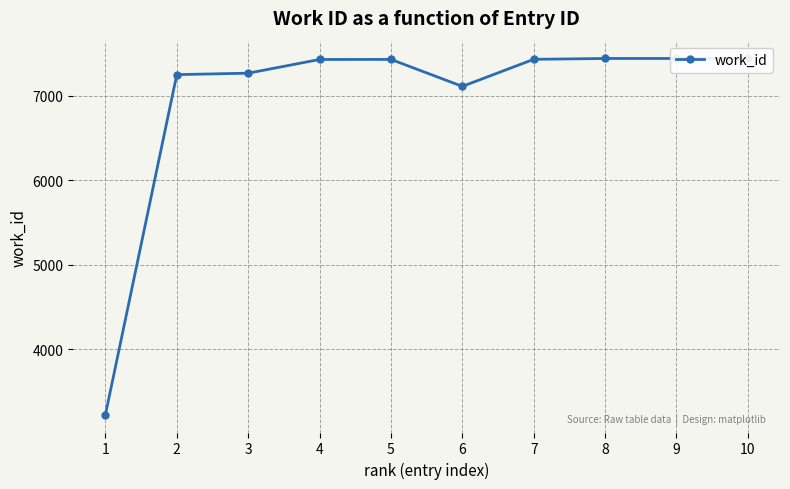

Reading left to right, what are all the values shown in this chart?

1=3224	2=7247	3=7264	4=7426	5=7427	6=7108	7=7428	8=7438	9=7438	10=7438